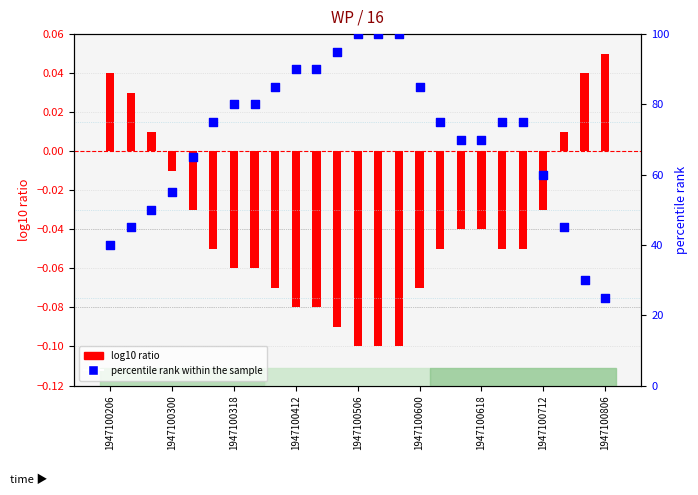

At how many categories does at least one series exceed 28?

24